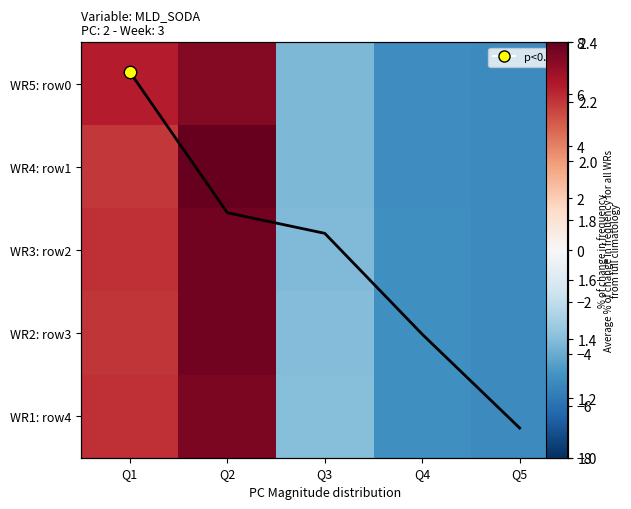

Rank the series by their maximum value, from highest to lowest.

WR4: row1, WR3: row2, WR2: row3, WR1: row4, WR5: row0, avg_freq_change